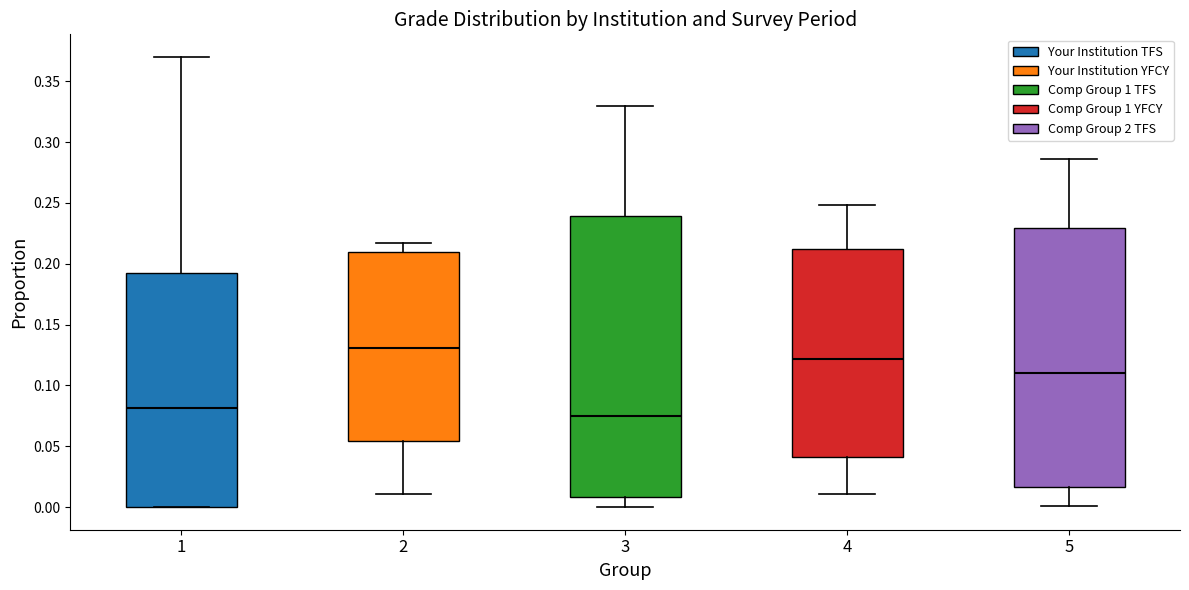

Which box is the tallest, from its lower edge to its upper edge?

3